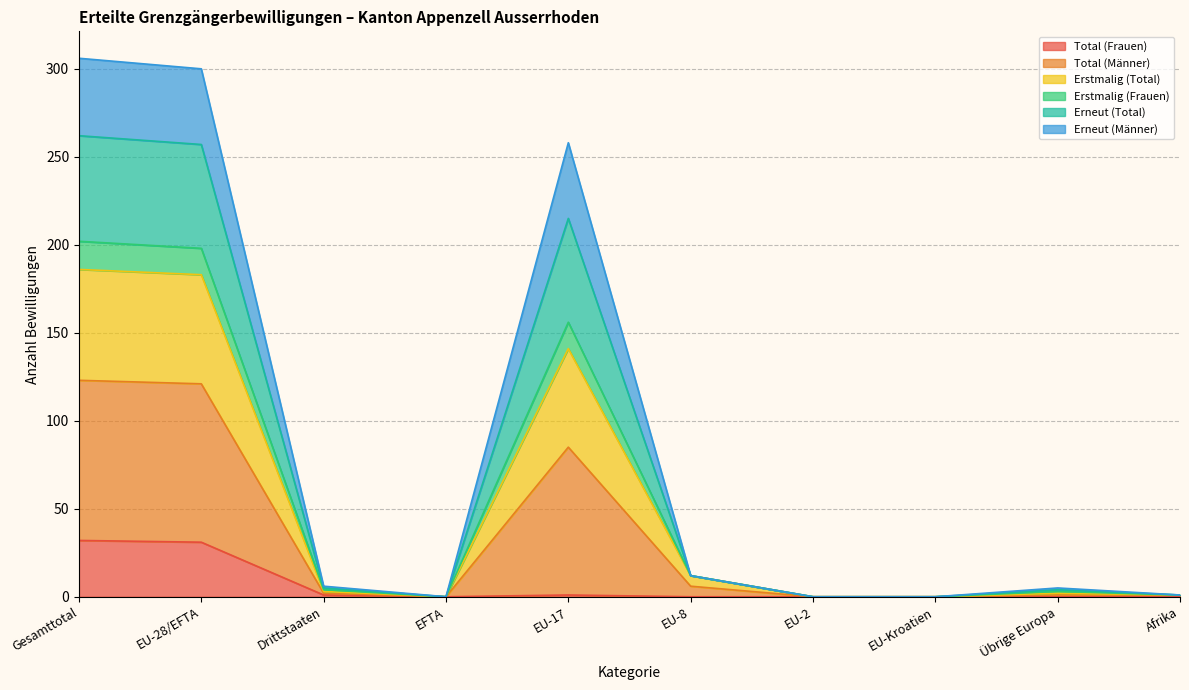

What is the maximum value for Total (Frauen)?

32